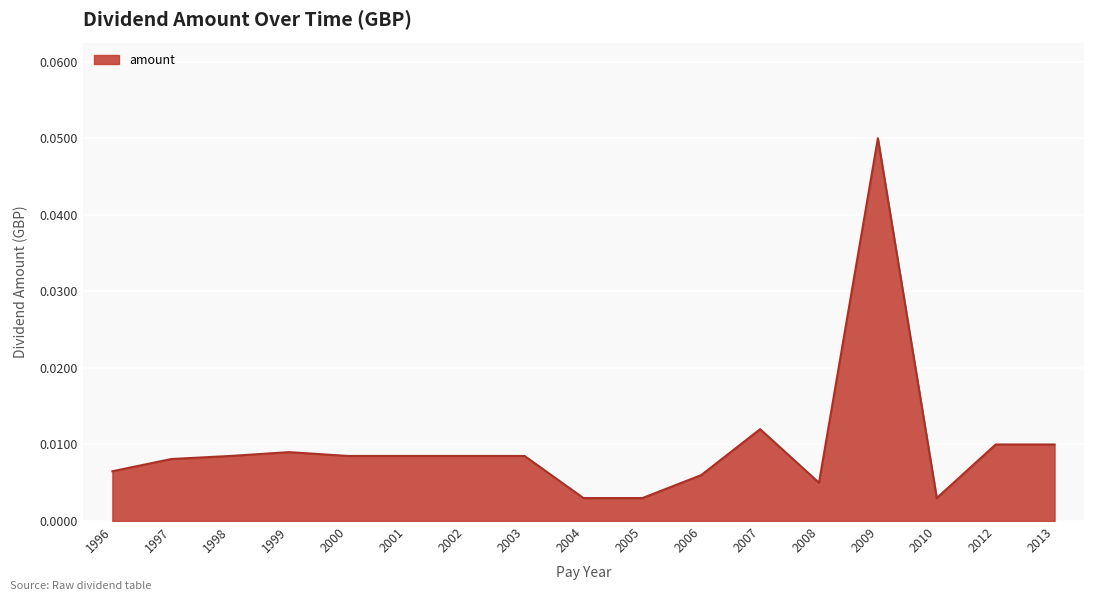

Which category has the highest value across all series?

2009